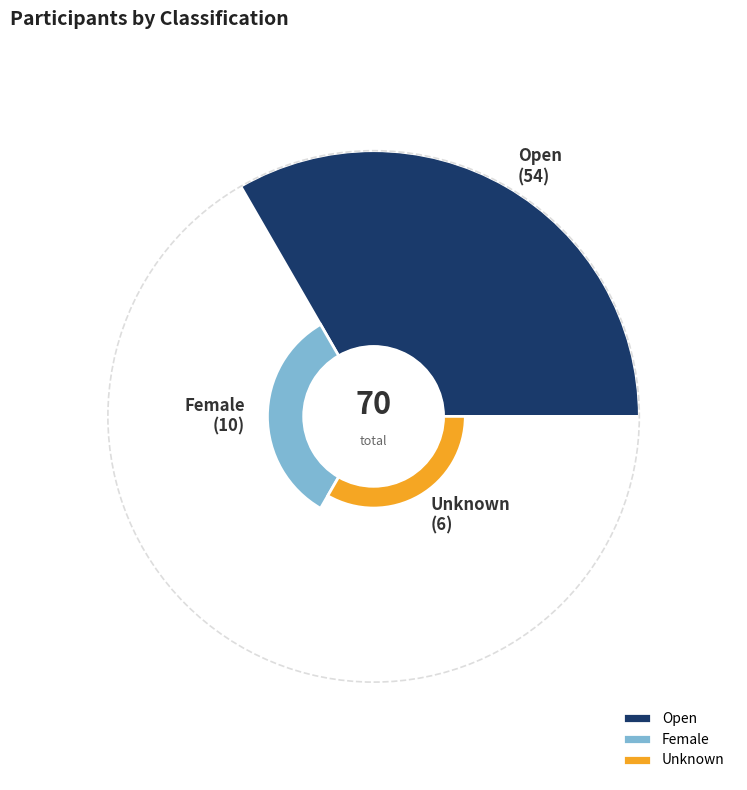

To the nearest percent, what percentage of the pie is Open?

77%